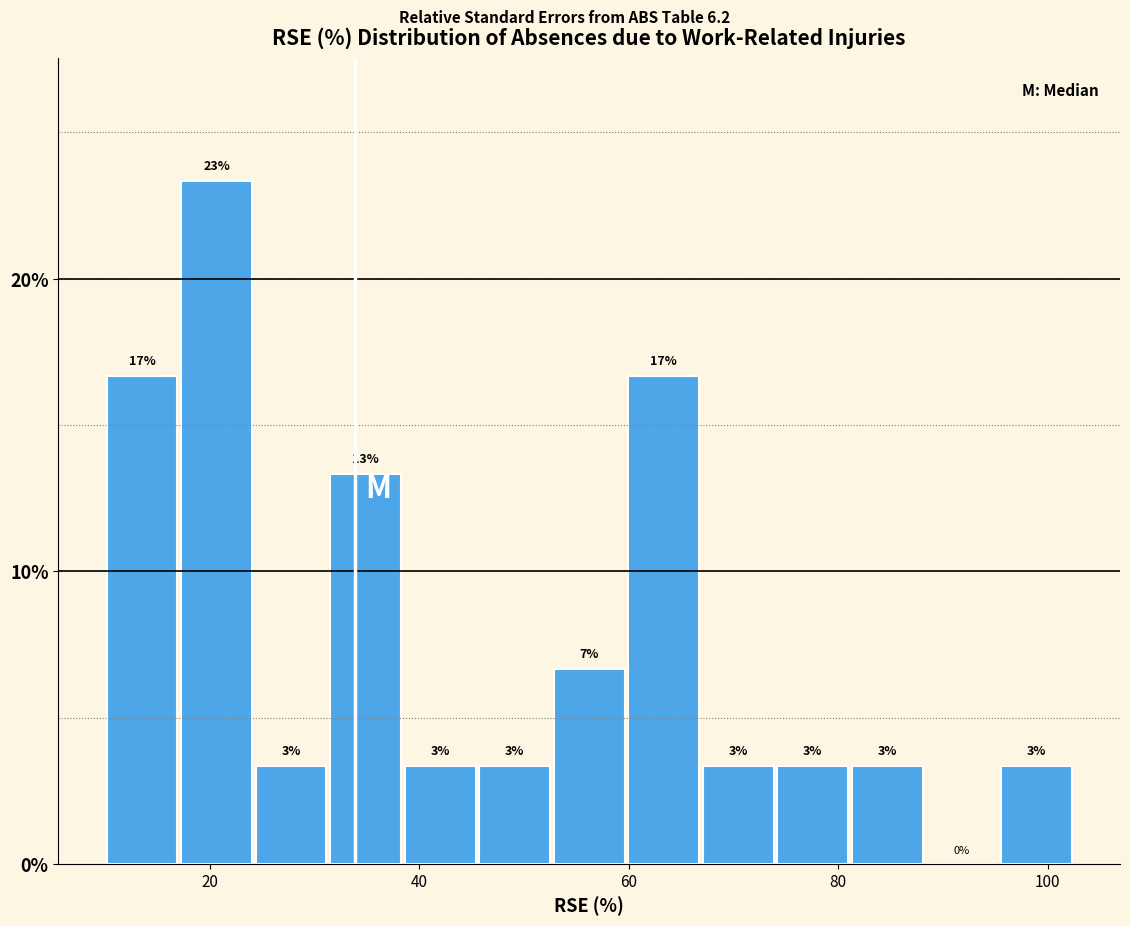

Read against the x-axis, roughly where is the centre of the tallest bar?

20